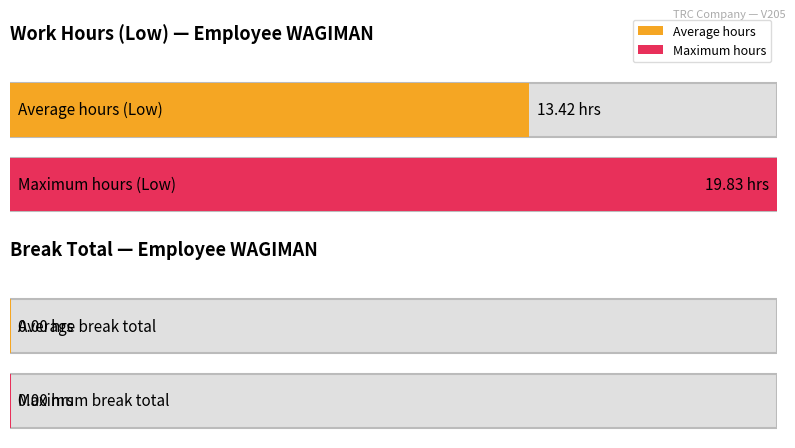

Is it true that Low (Hours) equals 4.4 at 5-Wed?

False